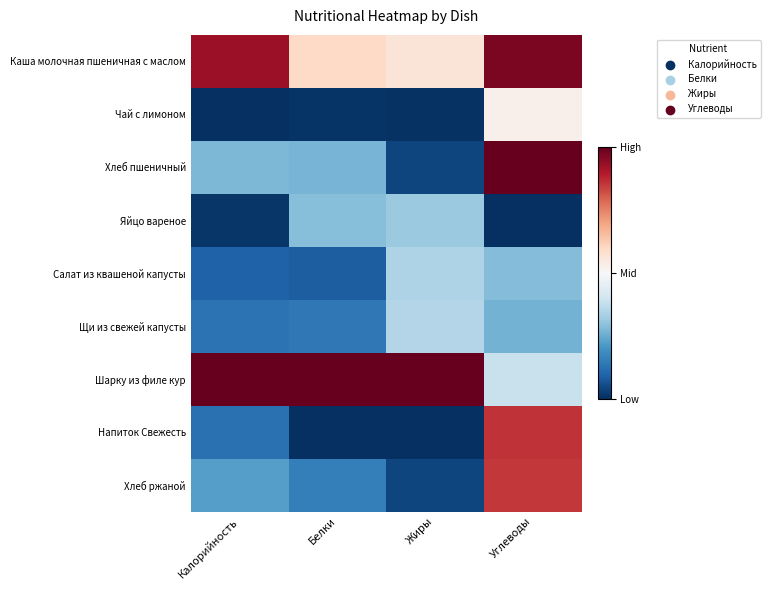

What is the total value across all series at Углеводы?

5.1